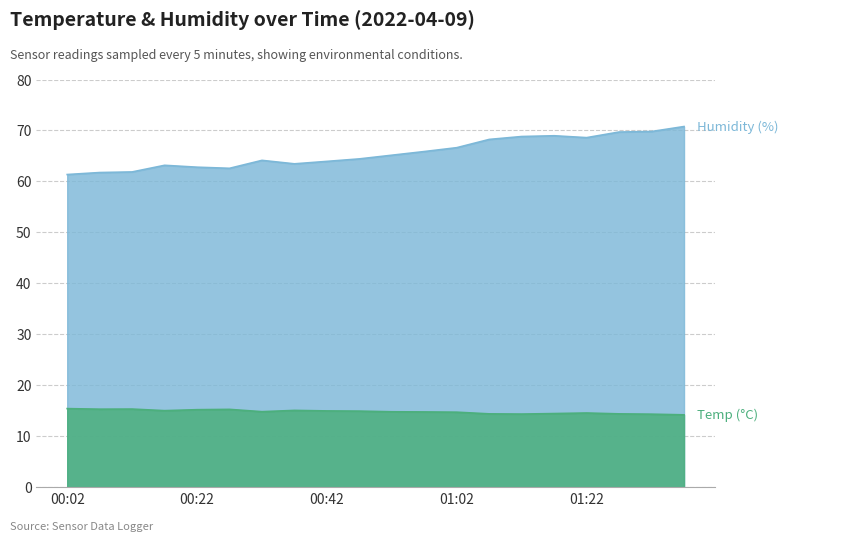

Which series changed the most between 00:07 and 00:17?

Humidity